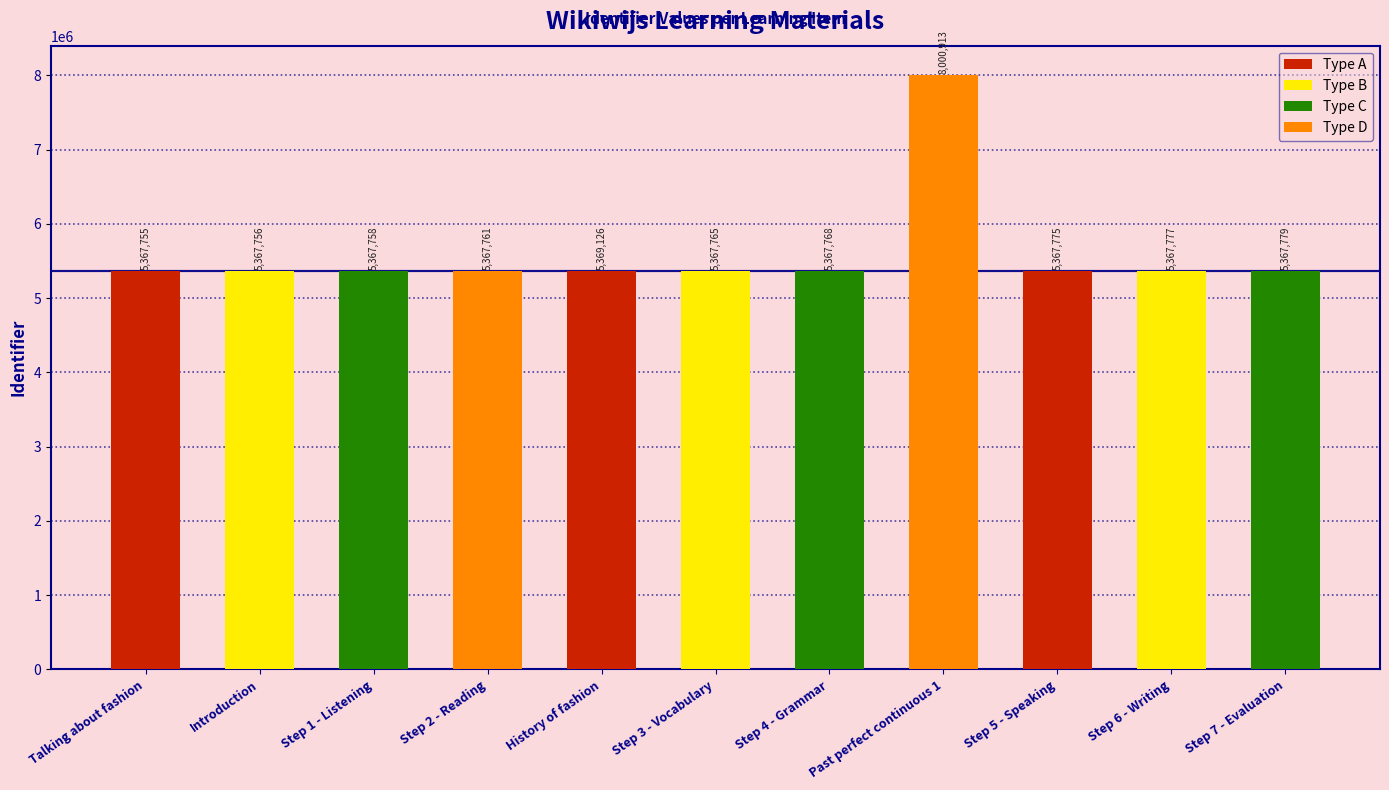

How many distinct data groups are displayed?

1